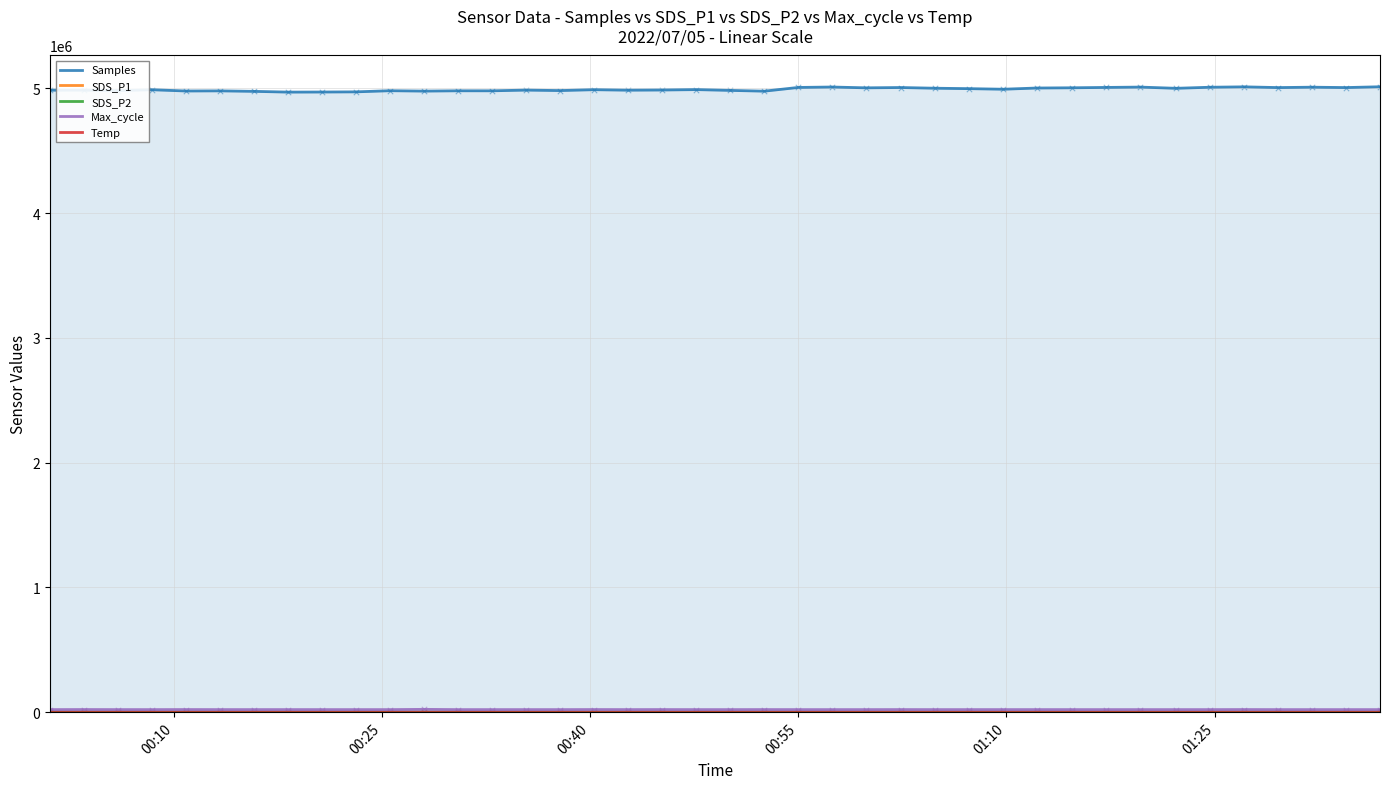

Which series has the largest total across all categories?

Samples